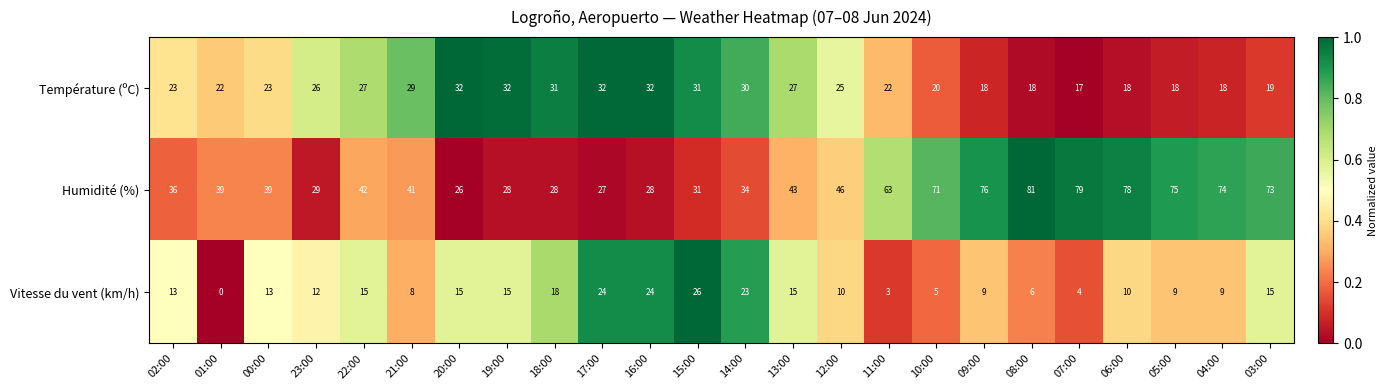

Which series has the widest spread of values?

Humidité (%)